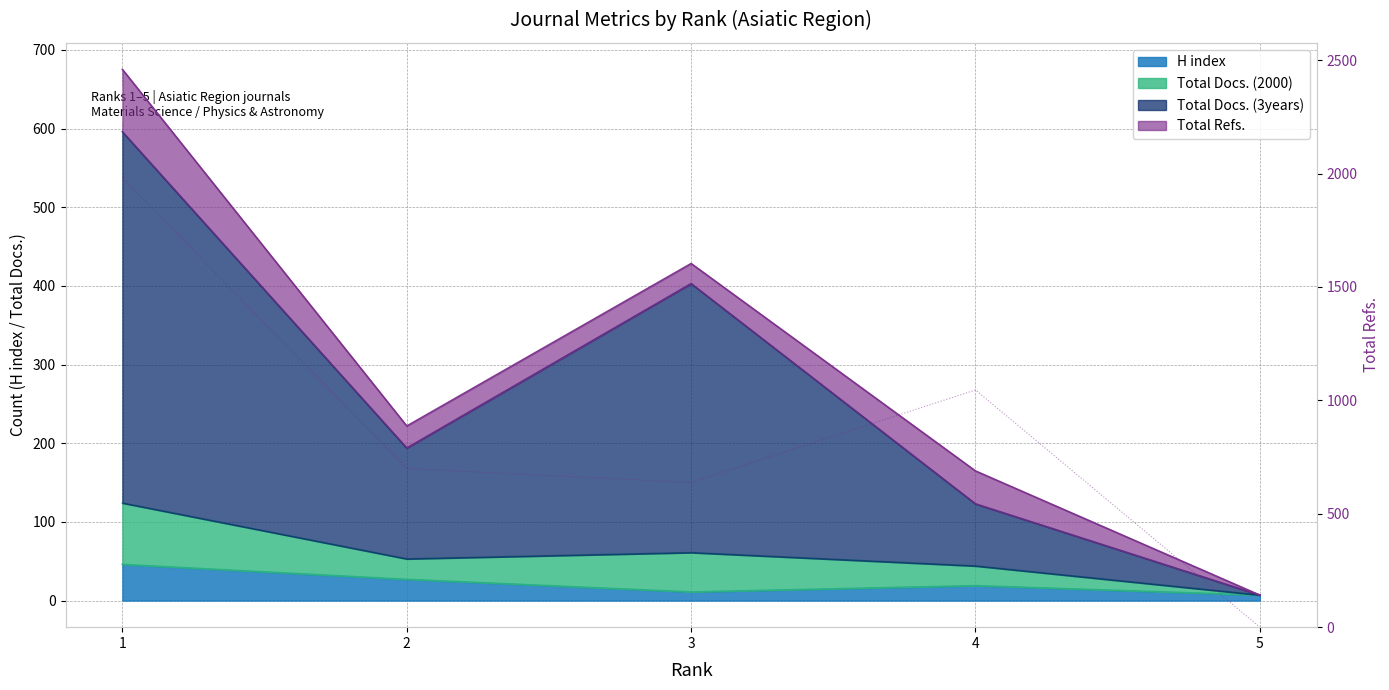

True or false: Total Refs. has more than 0 interior local peaks.

True